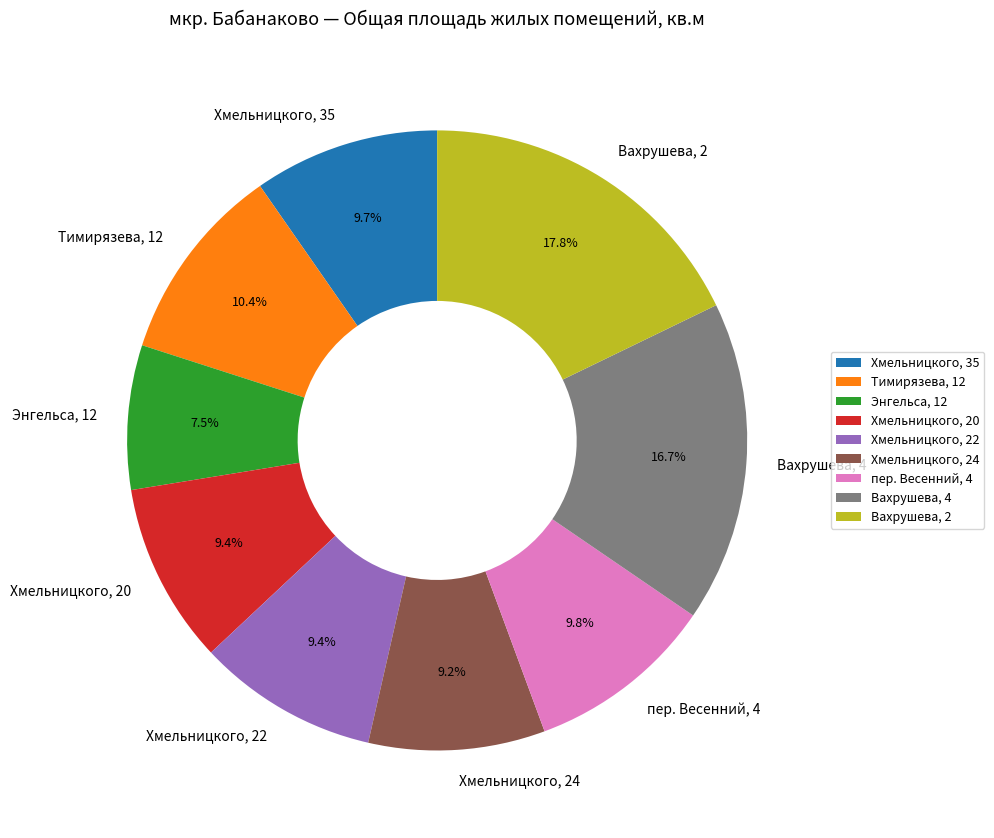

Between Хмельницкого, 22 and Тимирязева, 12, which is larger?

Тимирязева, 12